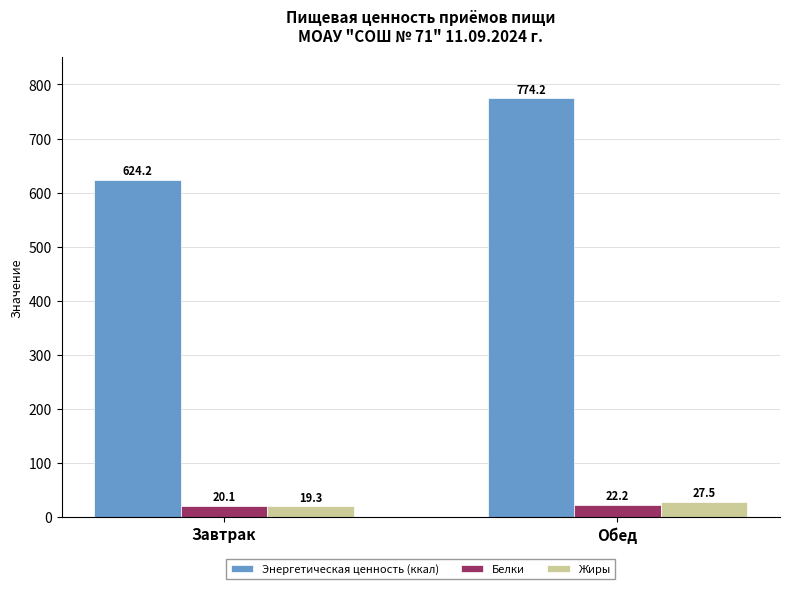

Which category has the highest value in the Энергетическая ценность (ккал) series?

Обед